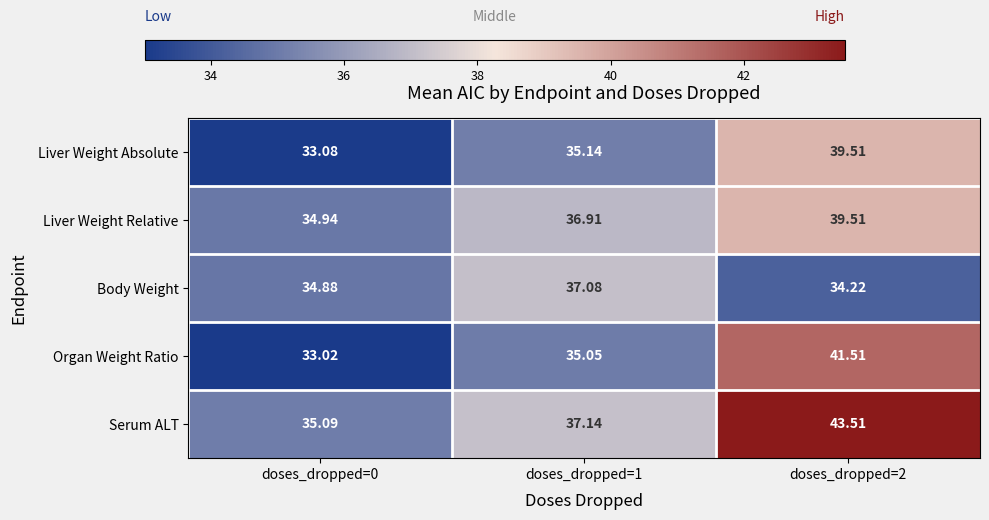

Which series has the largest total across all categories?

Serum ALT